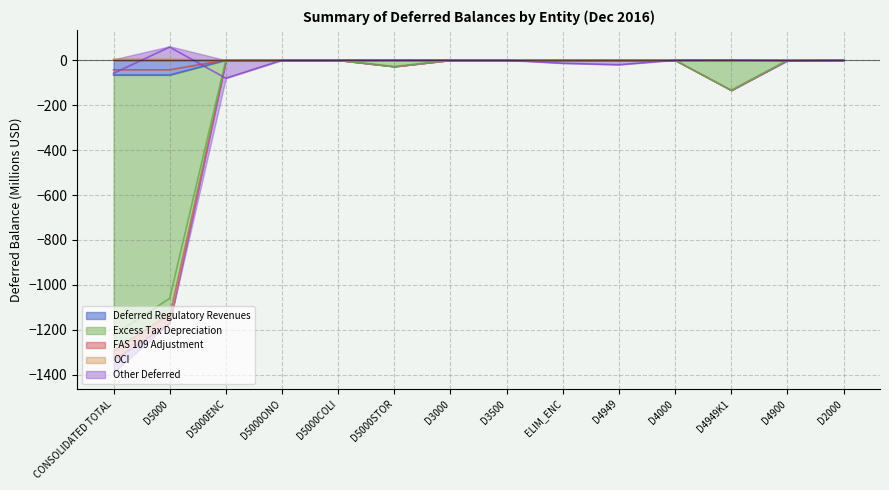

Which series changed the most between D3000 and D4949?

Other Deferred